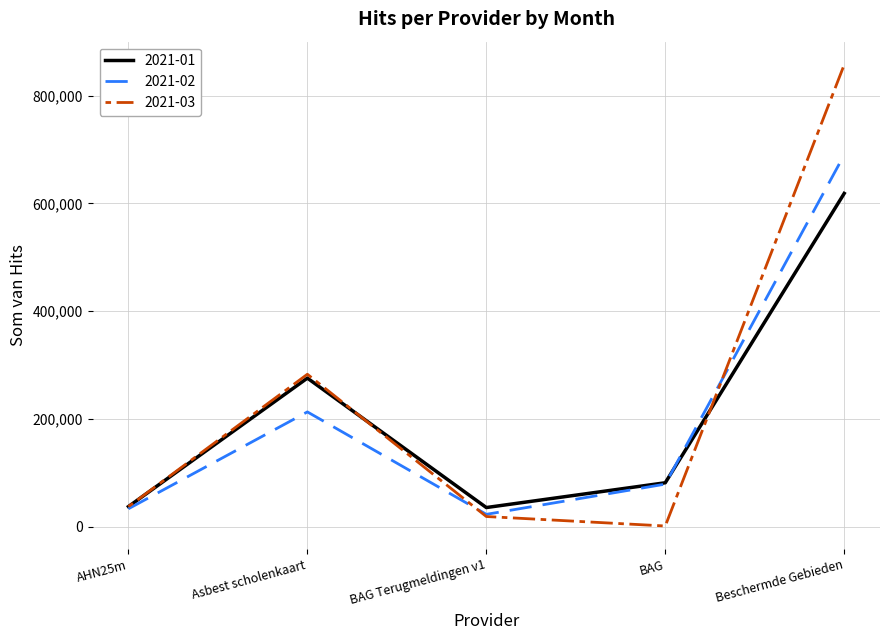

Where is 2021-02 nearest to the value 356536?

Asbest scholenkaart